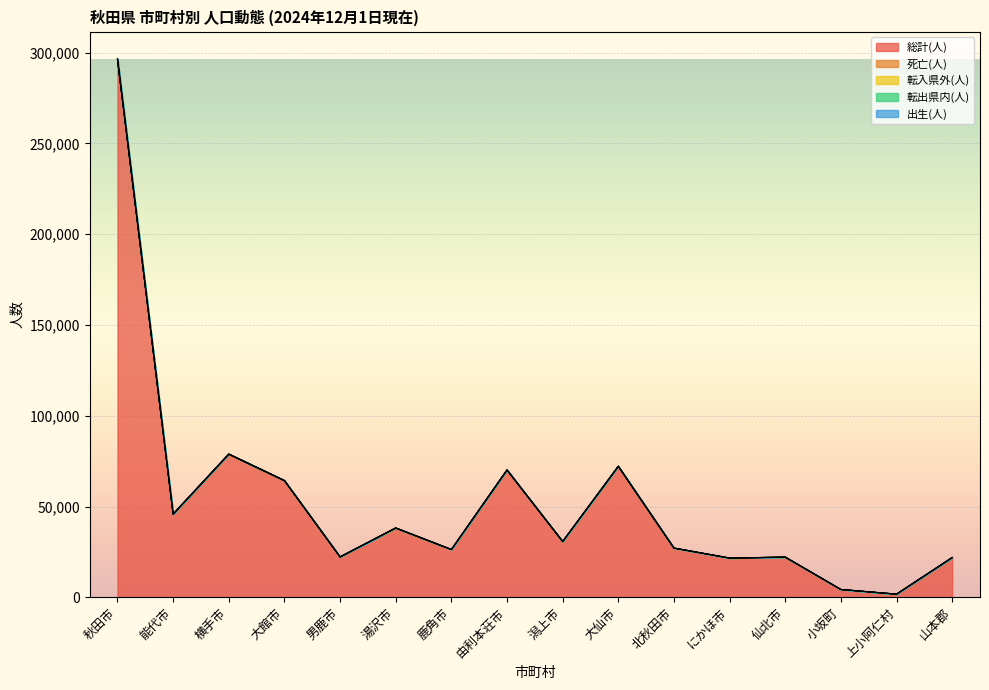

In 出生(人), how many points are higher than both neighbors (excluding endpoints)?

5